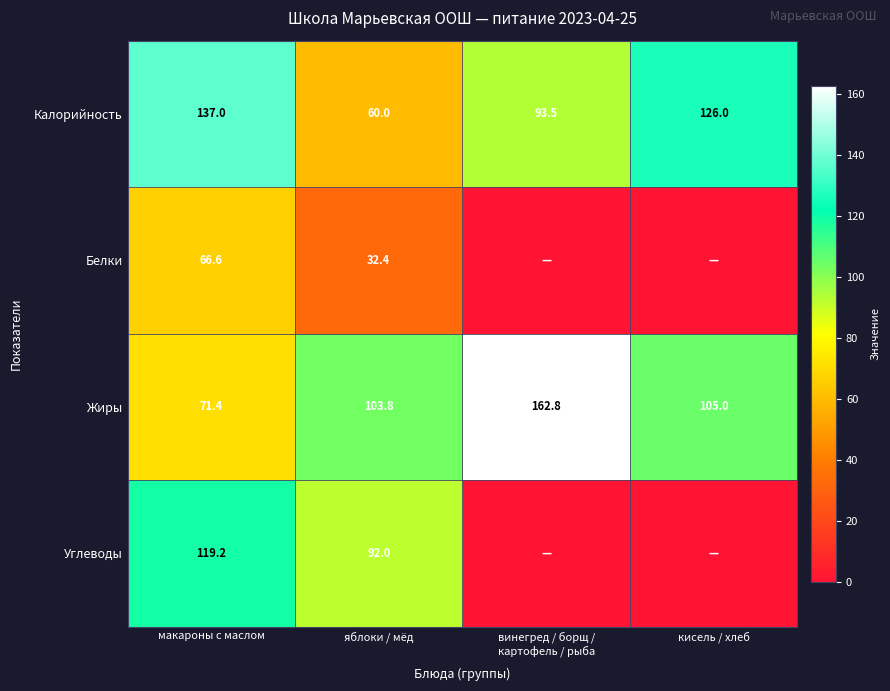

At макароны с маслом, list the series in order from largest to smallest.

Калорийность, Углеводы, Жиры, Белки